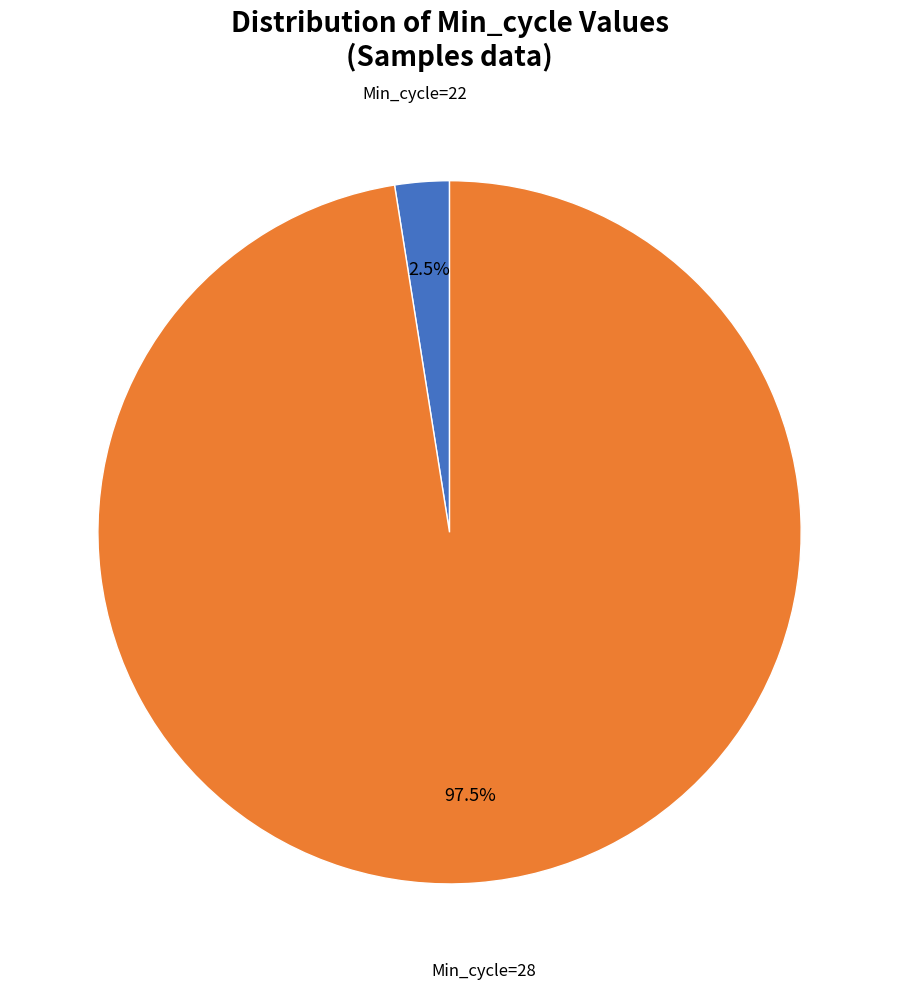

Is there any slice that represents more than half of the pie?

Yes